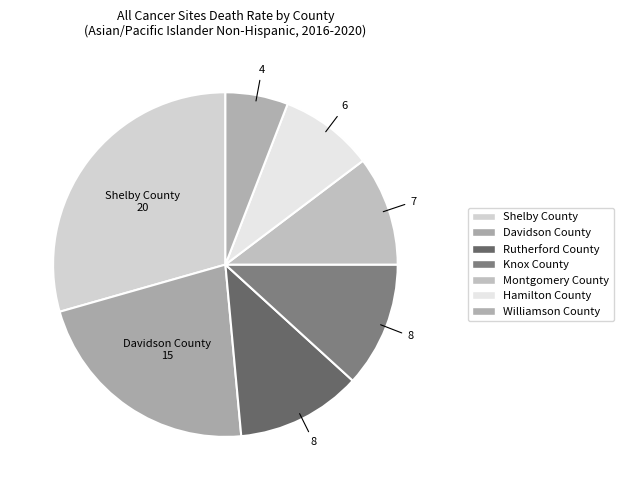

Count the number of slices in the pie.

7